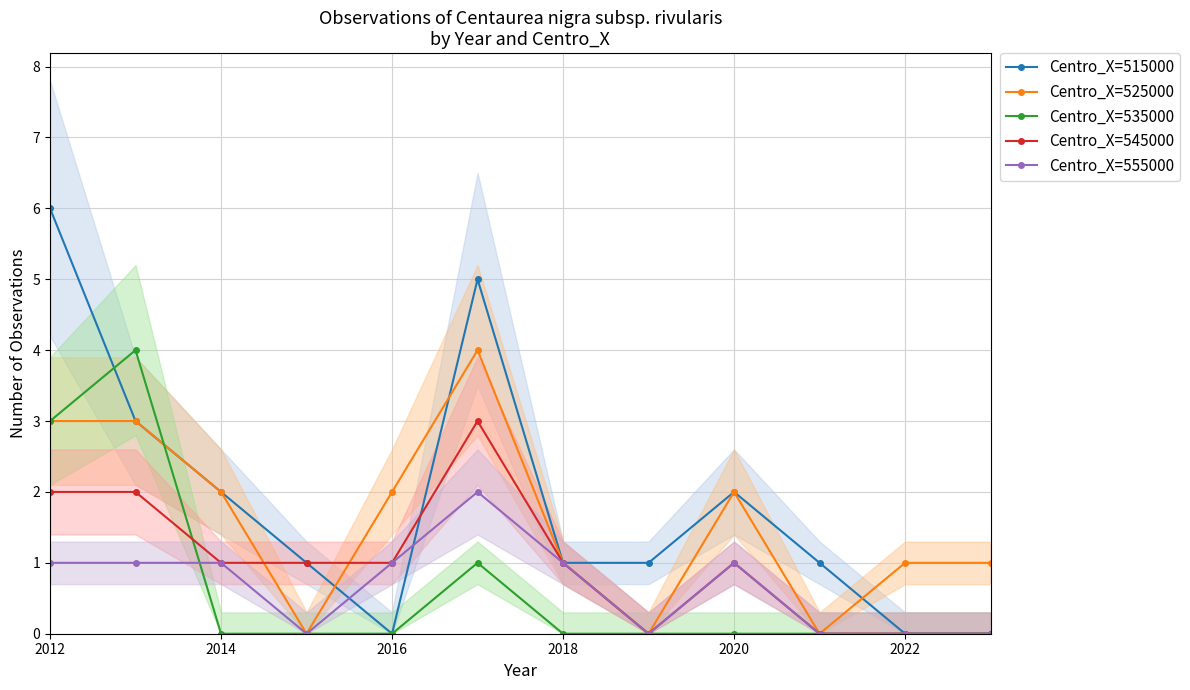

True or false: Centro_X=515000 has more than 0 interior local peaks.

True